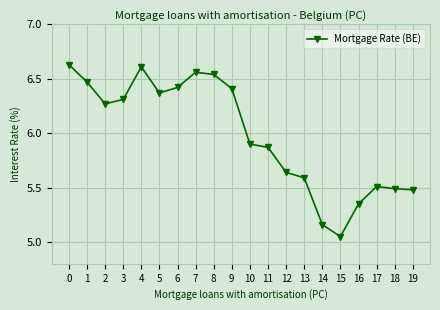

Which category has the lowest value across all series?

15